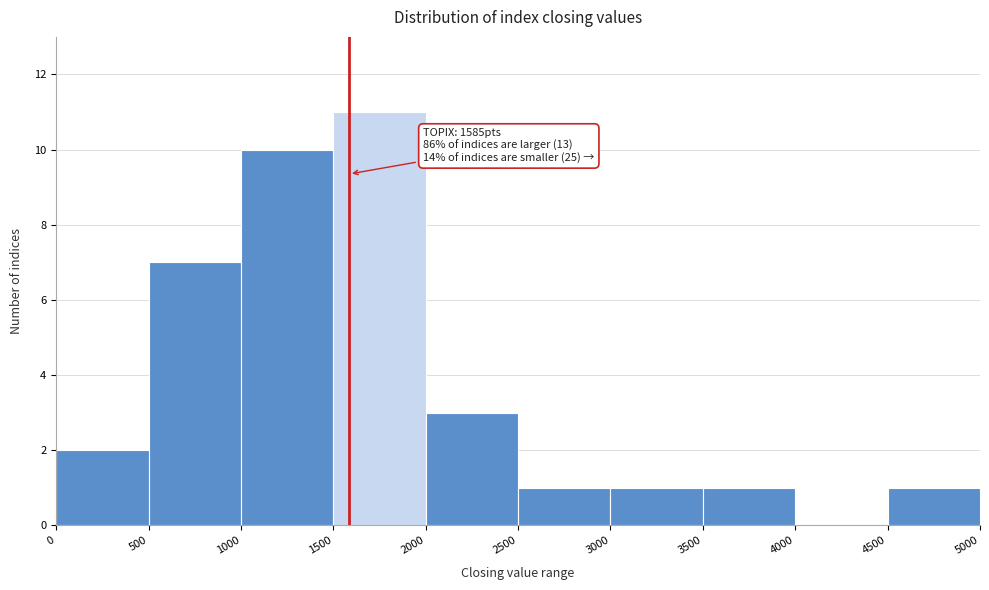

Over which range of the x-axis is the bar tallest?

1500 to 2000